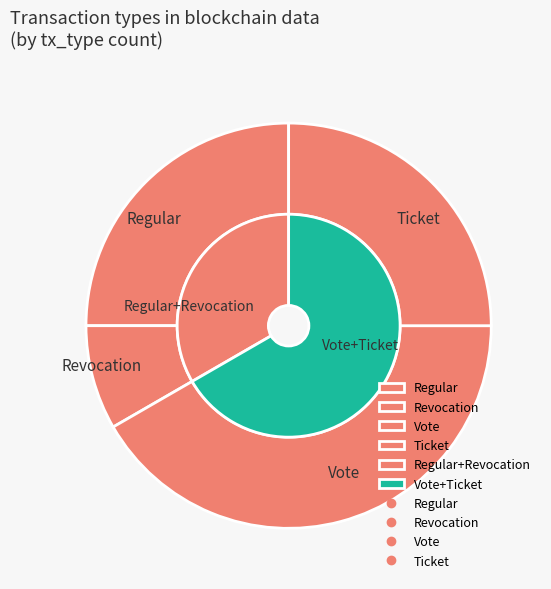

Rank the categories by value from lowest to highest.

Revocation, Regular, Ticket, Vote